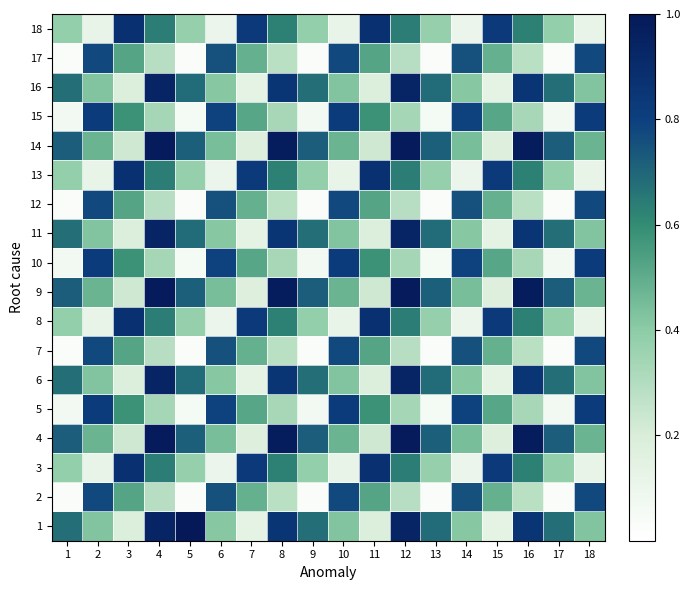

Reading left to right, list all the values displayed in this chart.

1: 1=0.7	2=0.4	3=0.2	4=0.9	5=1.0	6=0.4	7=0.1	8=0.9	9=0.7	10=0.4	11=0.2	12=0.9	13=0.7	14=0.4	15=0.1	16=0.9	17=0.7	18=0.4
2: 1=0.0	2=0.8	3=0.5	4=0.3	5=0.0	6=0.8	7=0.5	8=0.3	9=0.0	10=0.8	11=0.5	12=0.3	13=0.0	14=0.8	15=0.5	16=0.3	17=0.0	18=0.8
3: 1=0.4	2=0.1	3=0.9	4=0.6	5=0.4	6=0.1	7=0.8	8=0.6	9=0.4	10=0.1	11=0.9	12=0.6	13=0.4	14=0.1	15=0.8	16=0.6	17=0.4	18=0.1
4: 1=0.7	2=0.5	3=0.2	4=1.0	5=0.7	6=0.4	7=0.2	8=1.0	9=0.7	10=0.5	11=0.2	12=1.0	13=0.7	14=0.4	15=0.2	16=1.0	17=0.7	18=0.5
5: 1=0.1	2=0.8	3=0.6	4=0.3	5=0.1	6=0.8	7=0.5	8=0.3	9=0.1	10=0.8	11=0.6	12=0.3	13=0.1	14=0.8	15=0.5	16=0.3	17=0.1	18=0.8
6: 1=0.7	2=0.4	3=0.2	4=0.9	5=0.7	6=0.4	7=0.1	8=0.9	9=0.7	10=0.4	11=0.2	12=0.9	13=0.7	14=0.4	15=0.1	16=0.9	17=0.7	18=0.4
7: 1=0.0	2=0.8	3=0.5	4=0.3	5=0.0	6=0.8	7=0.5	8=0.3	9=0.0	10=0.8	11=0.5	12=0.3	13=0.0	14=0.8	15=0.5	16=0.3	17=0.0	18=0.8
8: 1=0.4	2=0.1	3=0.9	4=0.6	5=0.4	6=0.1	7=0.8	8=0.6	9=0.4	10=0.1	11=0.9	12=0.6	13=0.4	14=0.1	15=0.8	16=0.6	17=0.4	18=0.1
9: 1=0.7	2=0.5	3=0.2	4=1.0	5=0.7	6=0.4	7=0.2	8=1.0	9=0.7	10=0.5	11=0.2	12=1.0	13=0.7	14=0.4	15=0.2	16=1.0	17=0.7	18=0.5
10: 1=0.1	2=0.8	3=0.6	4=0.3	5=0.1	6=0.8	7=0.5	8=0.3	9=0.1	10=0.8	11=0.6	12=0.3	13=0.1	14=0.8	15=0.5	16=0.3	17=0.1	18=0.8
11: 1=0.7	2=0.4	3=0.2	4=0.9	5=0.7	6=0.4	7=0.1	8=0.9	9=0.7	10=0.4	11=0.2	12=0.9	13=0.7	14=0.4	15=0.1	16=0.9	17=0.7	18=0.4
12: 1=0.0	2=0.8	3=0.5	4=0.3	5=0.0	6=0.8	7=0.5	8=0.3	9=0.0	10=0.8	11=0.5	12=0.3	13=0.0	14=0.8	15=0.5	16=0.3	17=0.0	18=0.8
13: 1=0.4	2=0.1	3=0.9	4=0.6	5=0.4	6=0.1	7=0.8	8=0.6	9=0.4	10=0.1	11=0.9	12=0.6	13=0.4	14=0.1	15=0.8	16=0.6	17=0.4	18=0.1
14: 1=0.7	2=0.5	3=0.2	4=1.0	5=0.7	6=0.4	7=0.2	8=1.0	9=0.7	10=0.5	11=0.2	12=1.0	13=0.7	14=0.4	15=0.2	16=1.0	17=0.7	18=0.5
15: 1=0.1	2=0.8	3=0.6	4=0.3	5=0.1	6=0.8	7=0.5	8=0.3	9=0.1	10=0.8	11=0.6	12=0.3	13=0.1	14=0.8	15=0.5	16=0.3	17=0.1	18=0.8
16: 1=0.7	2=0.4	3=0.2	4=0.9	5=0.7	6=0.4	7=0.1	8=0.9	9=0.7	10=0.4	11=0.2	12=0.9	13=0.7	14=0.4	15=0.1	16=0.9	17=0.7	18=0.4
17: 1=0.0	2=0.8	3=0.5	4=0.3	5=0.0	6=0.8	7=0.5	8=0.3	9=0.0	10=0.8	11=0.5	12=0.3	13=0.0	14=0.8	15=0.5	16=0.3	17=0.0	18=0.8
18: 1=0.4	2=0.1	3=0.9	4=0.6	5=0.4	6=0.1	7=0.8	8=0.6	9=0.4	10=0.1	11=0.9	12=0.6	13=0.4	14=0.1	15=0.8	16=0.6	17=0.4	18=0.1